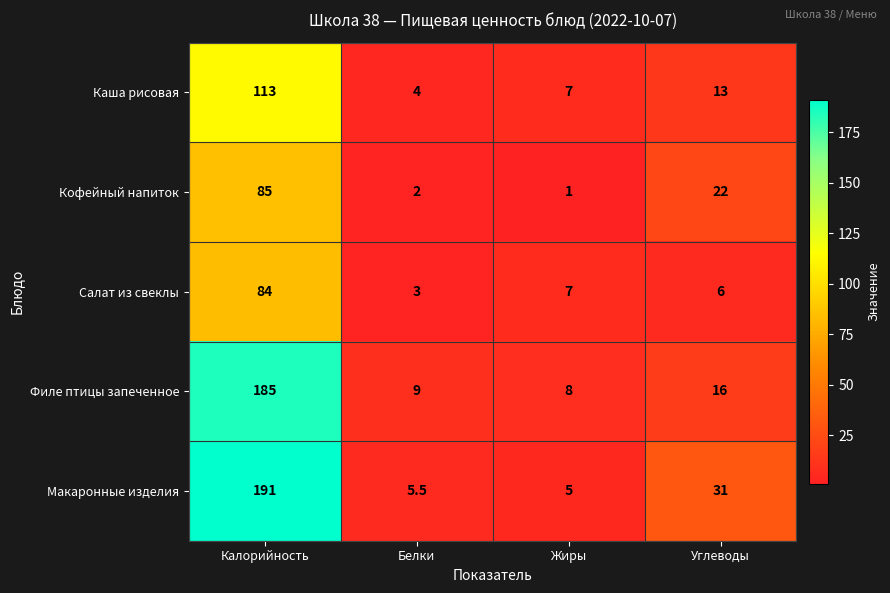

True or false: Филе птицы запеченное has a value of 16.0 at Углеводы.

True